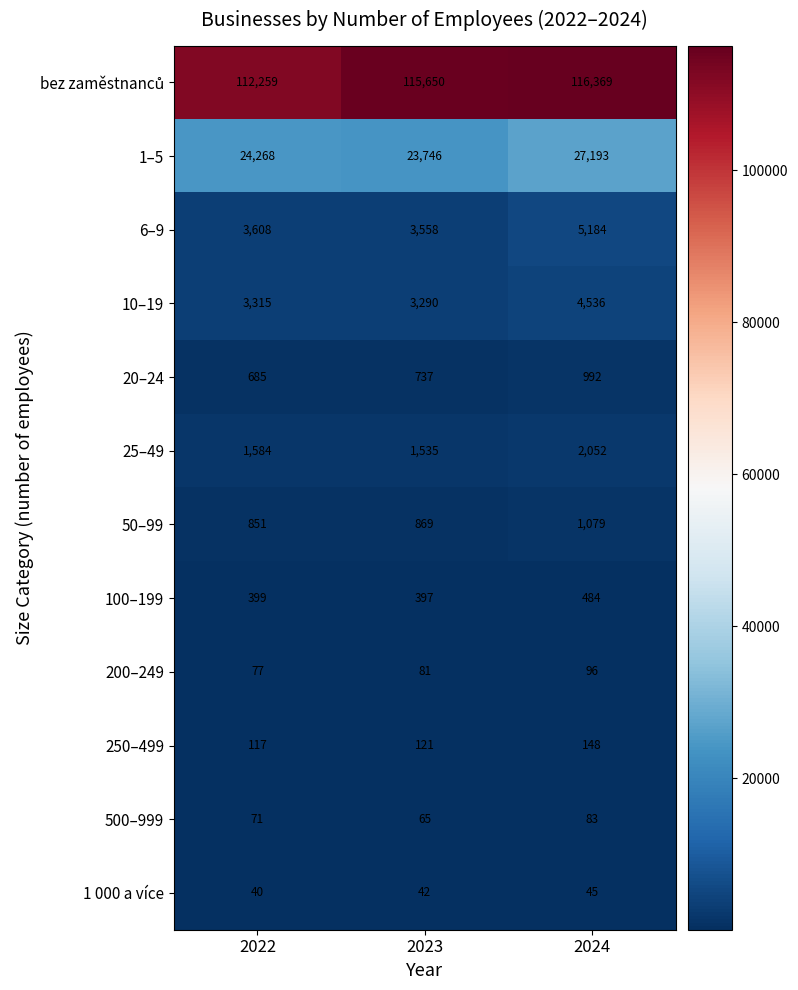

The 250–499 series shows 96 at 2024. True or false?

False